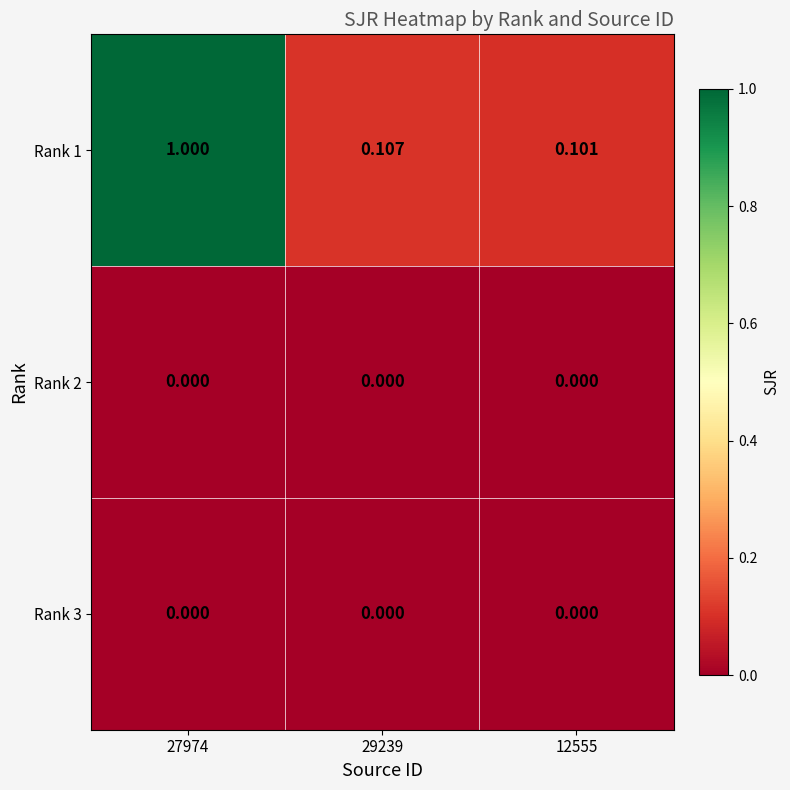

Rank the series by their maximum value, from lowest to highest.

Rank 2, Rank 3, Rank 1